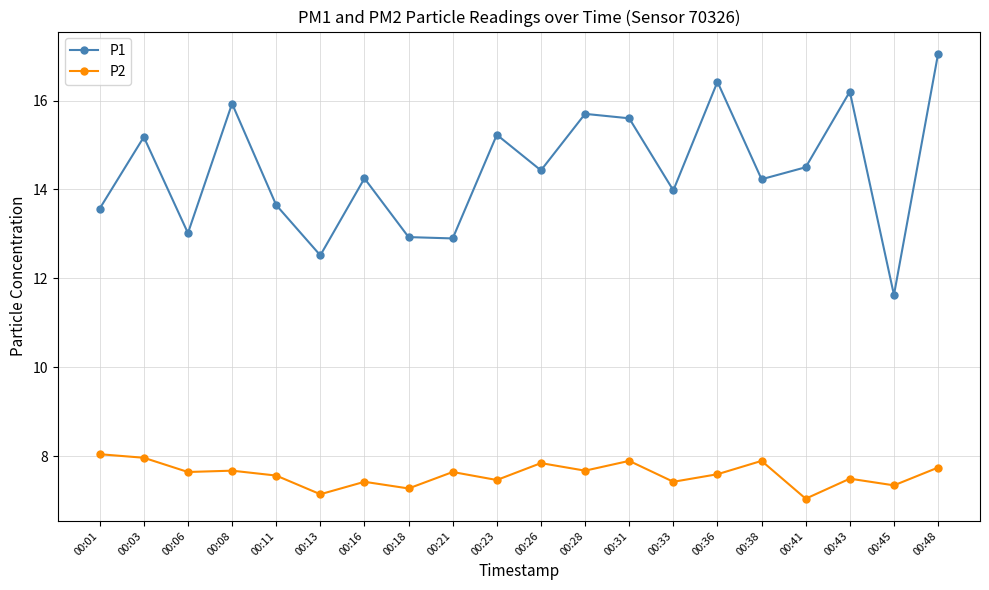

What are all the series names shown in the legend?

P1, P2